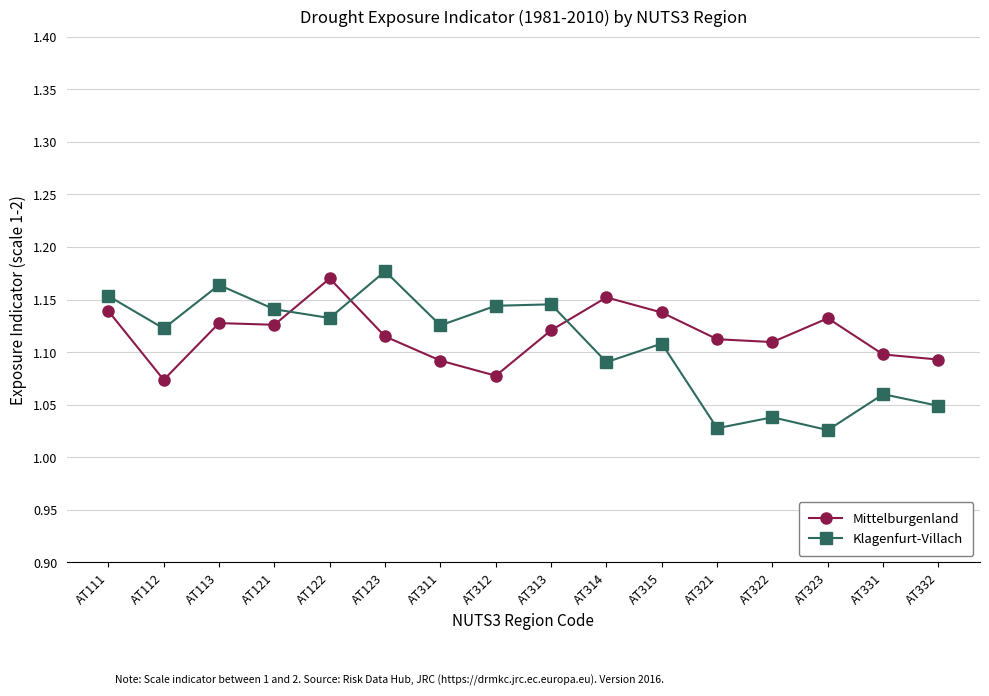

Which category has the highest value in the Klagenfurt-Villach series?

AT123